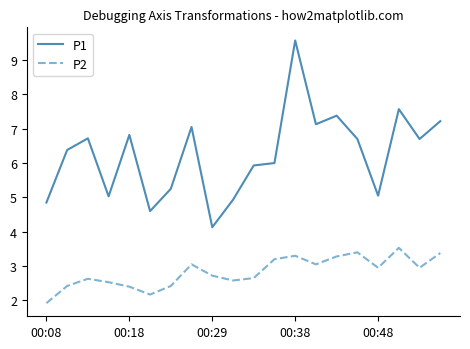

What is the sum of all P1 values?

125.0